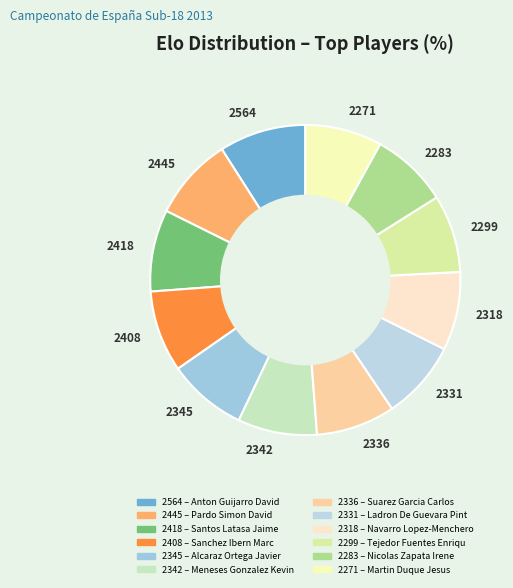

Does any single category account for the majority?

No